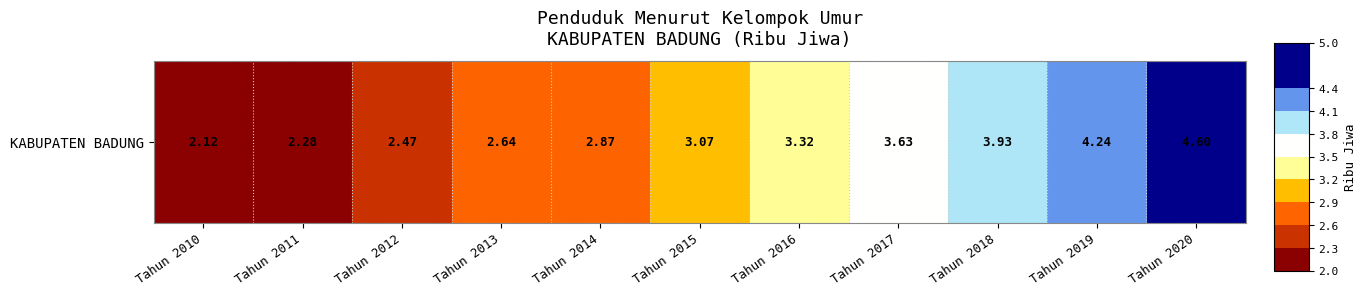

At which label is the value closest to 3?

Tahun 2015